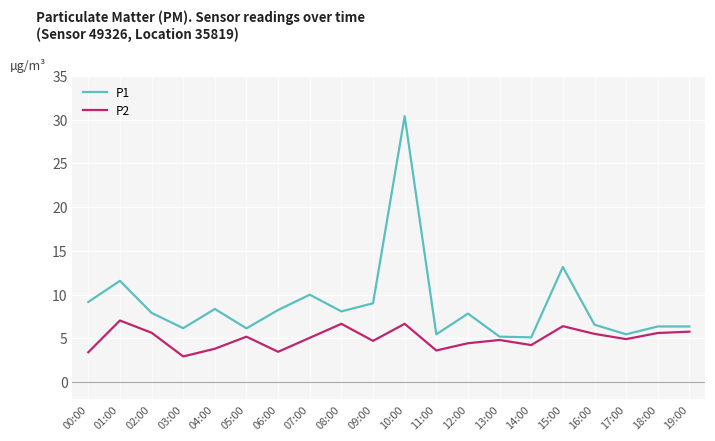

Is the value of P2 at 05:00 greater than the value of P1 at 19:00?

No